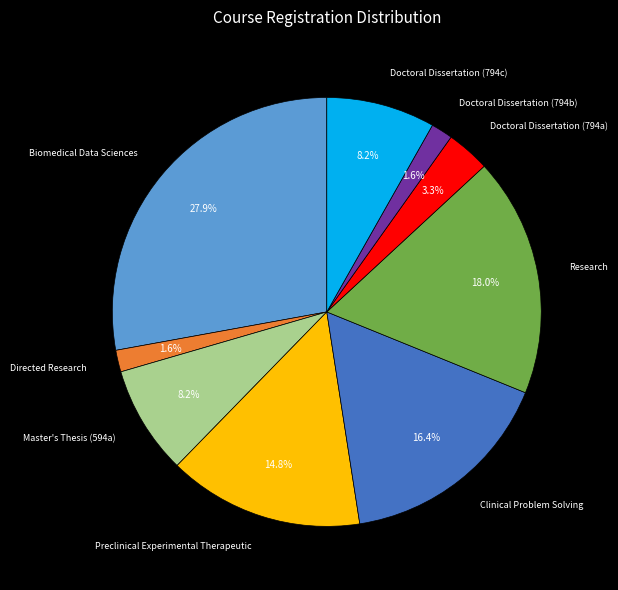

What percentage is the Doctoral Dissertation (794b) slice, to the nearest percent?

2%